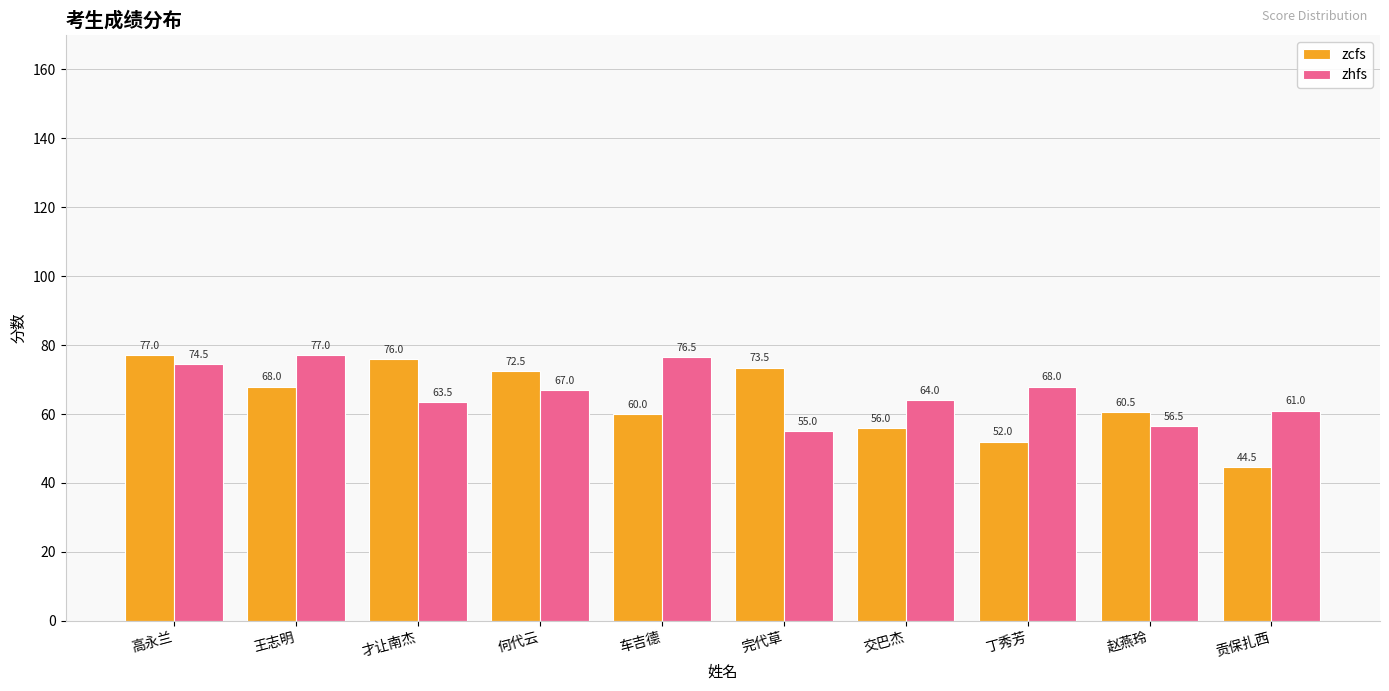

What is the difference between the zhfs values at 贡保扎西 and 交巴杰?

3.0